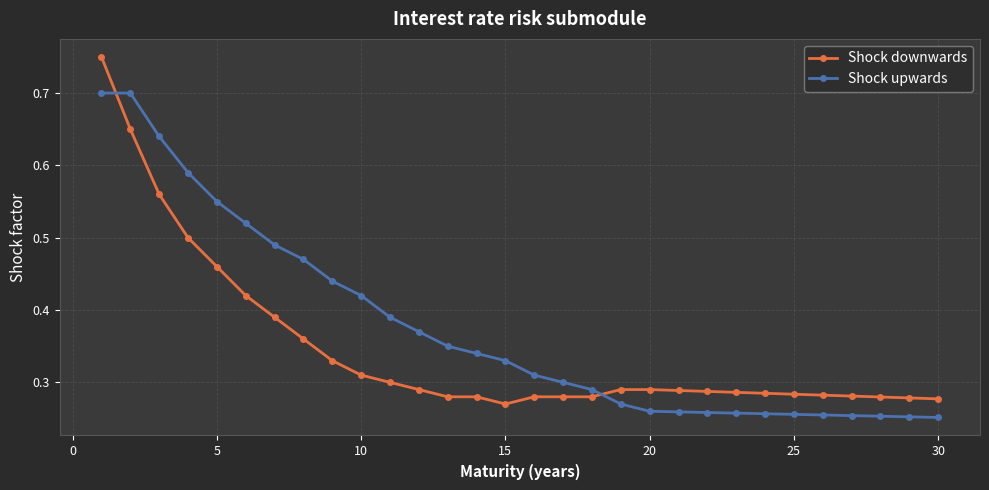

List the series in order of their overall mean, highest first.

Shock upwards, Shock downwards